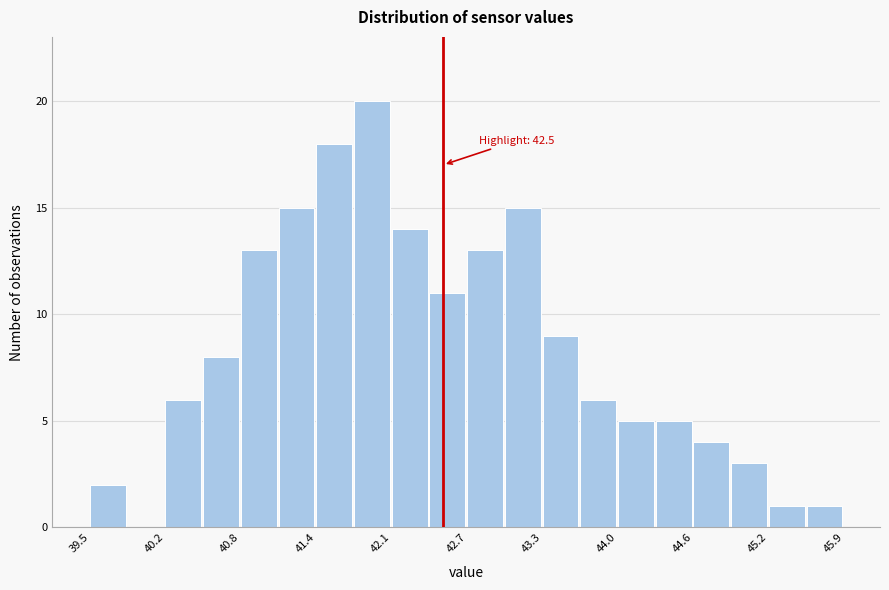

Around what value on the x-axis is the tallest bar? Give the approximate position of its centre, as read against the axis.

41.9